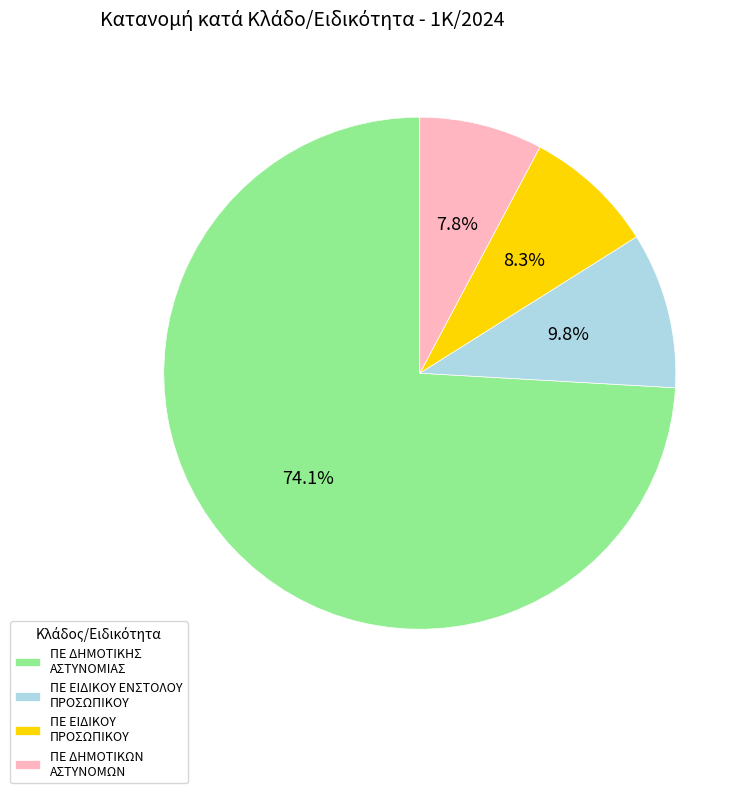

Does ΠΕ ΔΗΜΟΤΙΚΗΣ ΑΣΤΥΝΟΜΙΑΣ account for over 50% of the chart?

Yes